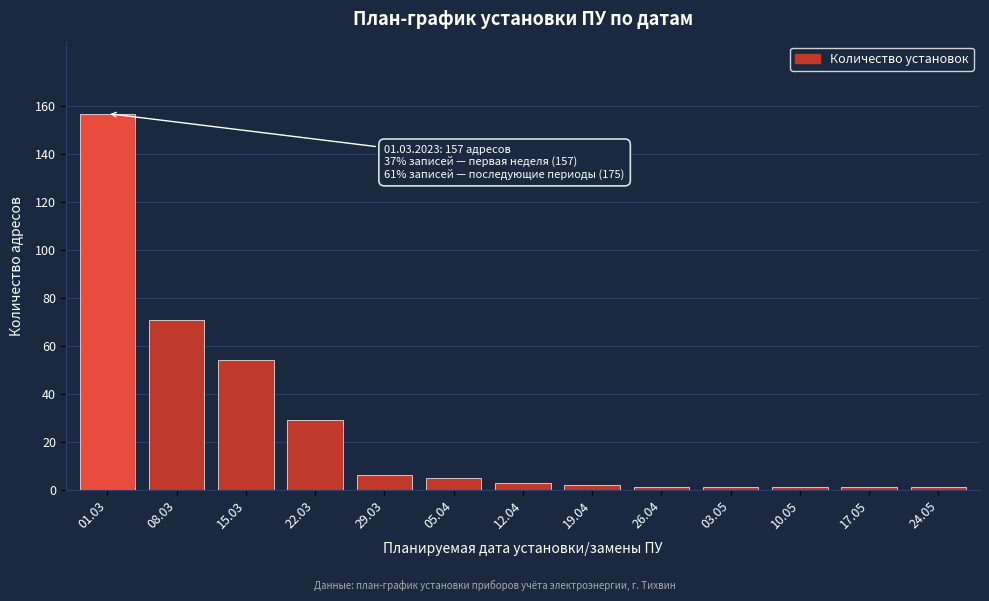

Reading left to right, extract all data points from this chart.

01.03=157	08.03=71	15.03=54	22.03=29	29.03=6	05.04=5	12.04=3	19.04=2	26.04=1	03.05=1	10.05=1	17.05=1	24.05=1